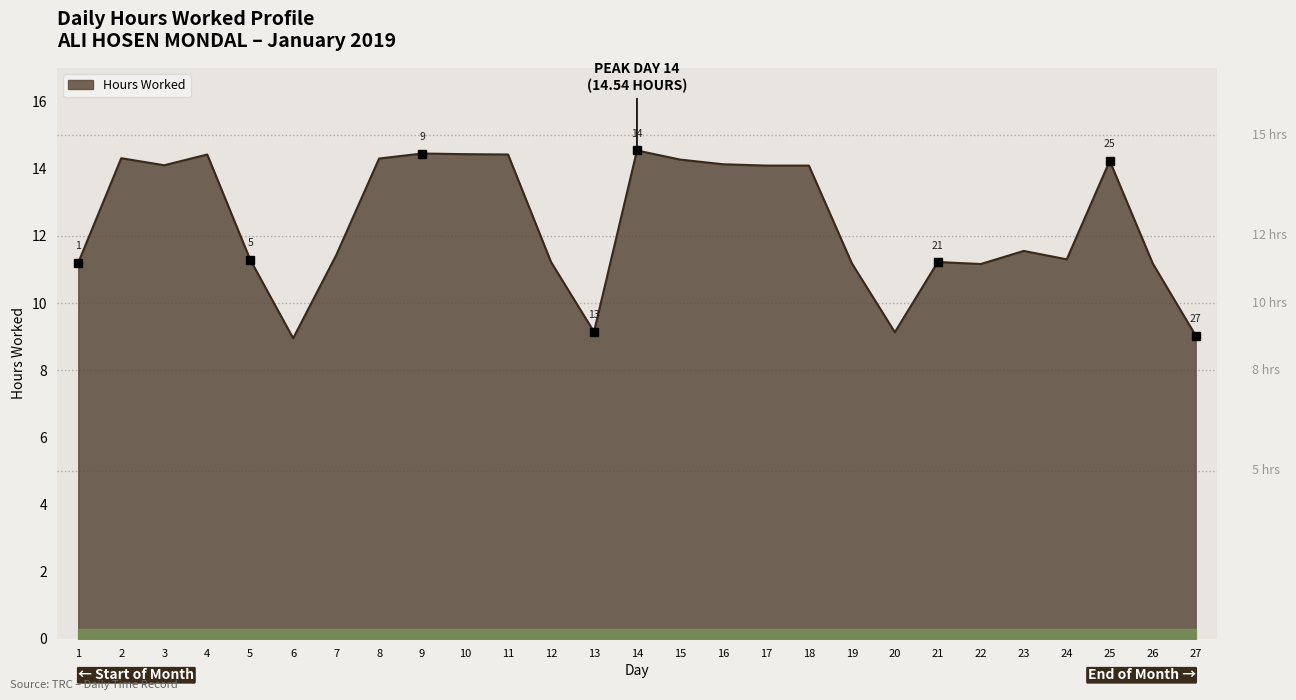

Approximately how many times larger is the value at 5 compared to 25?

0.8